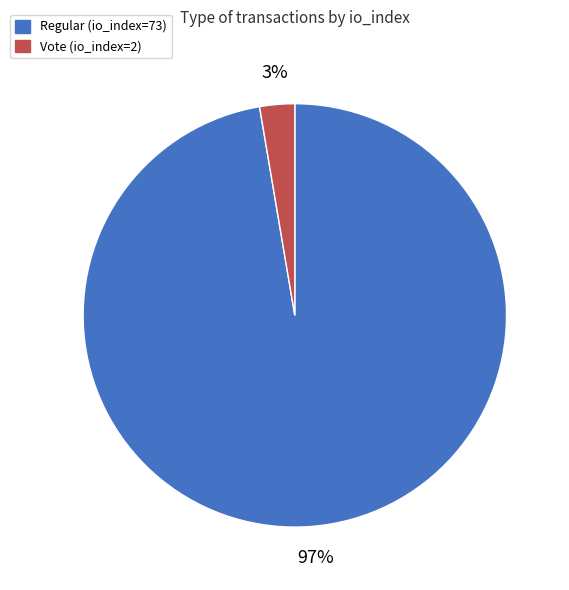

Count the number of slices in the pie.

2